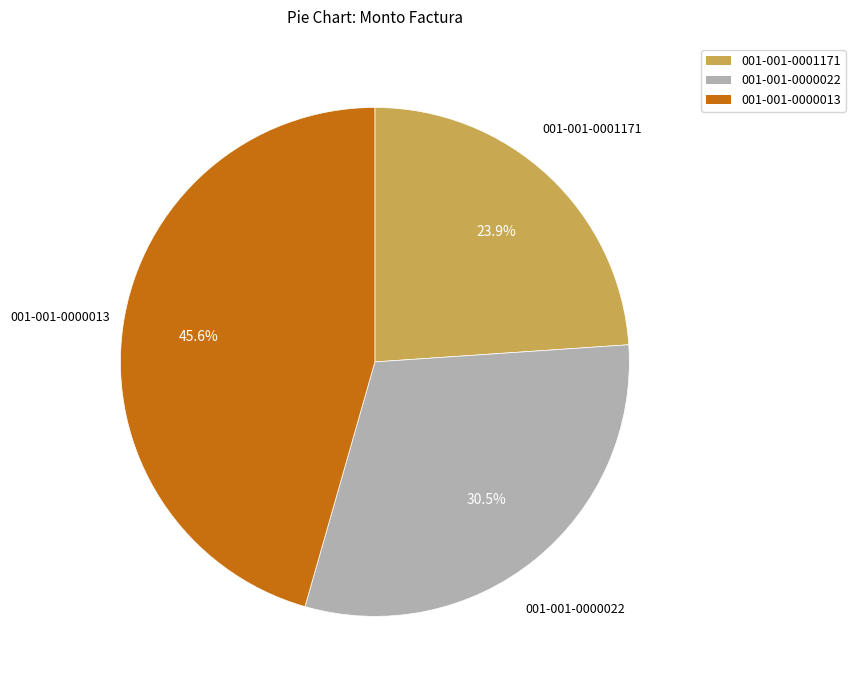

Combined, what portion of the pie is 001-001-0000013 and 001-001-0001171?

69.5%